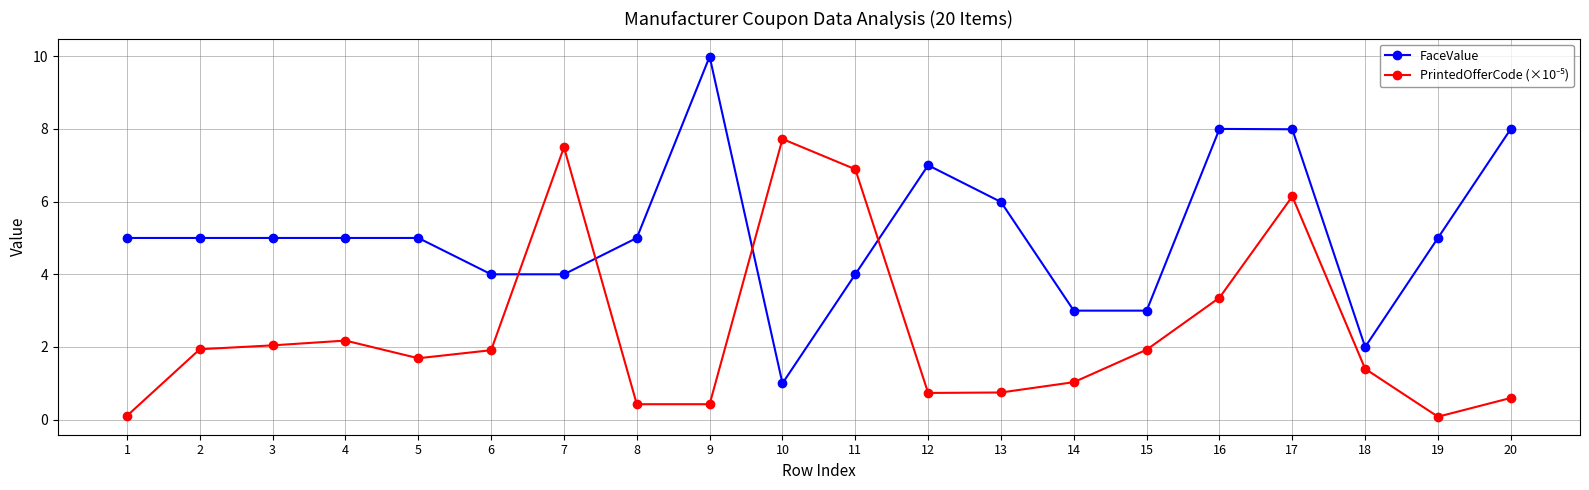

The FaceValue series shows 5.0 at 19. True or false?

True